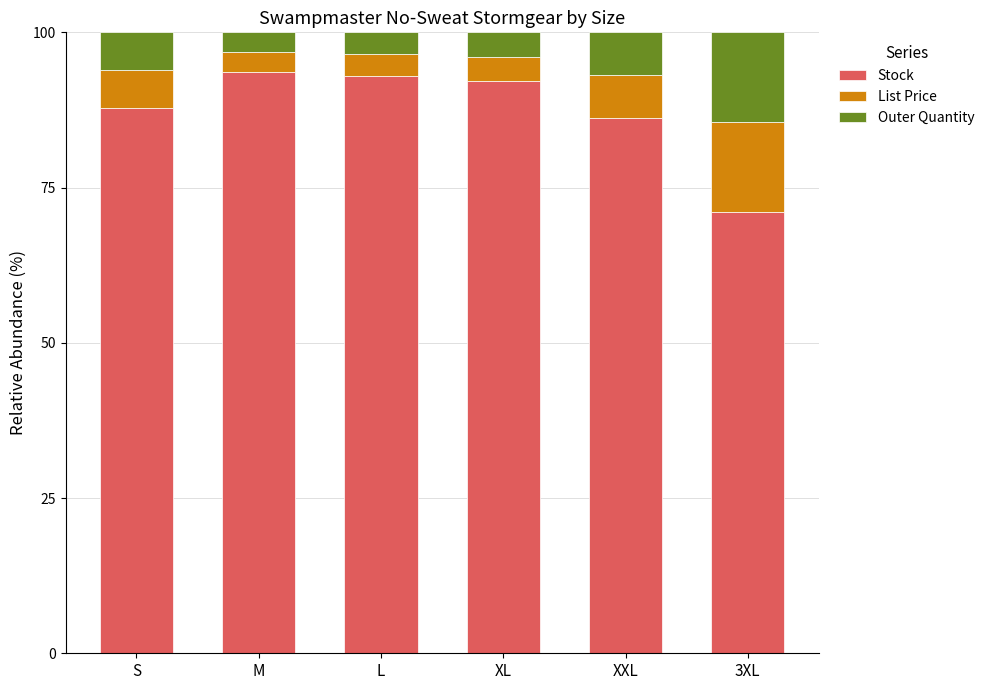

Is it true that Stock equals 71.0 at 3XL?

True